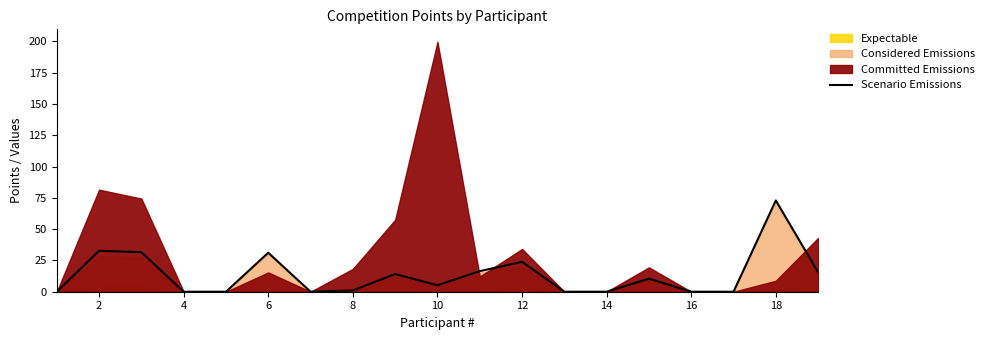

The value of Scenario Emissions at 4 is 0.0. True or false?

True